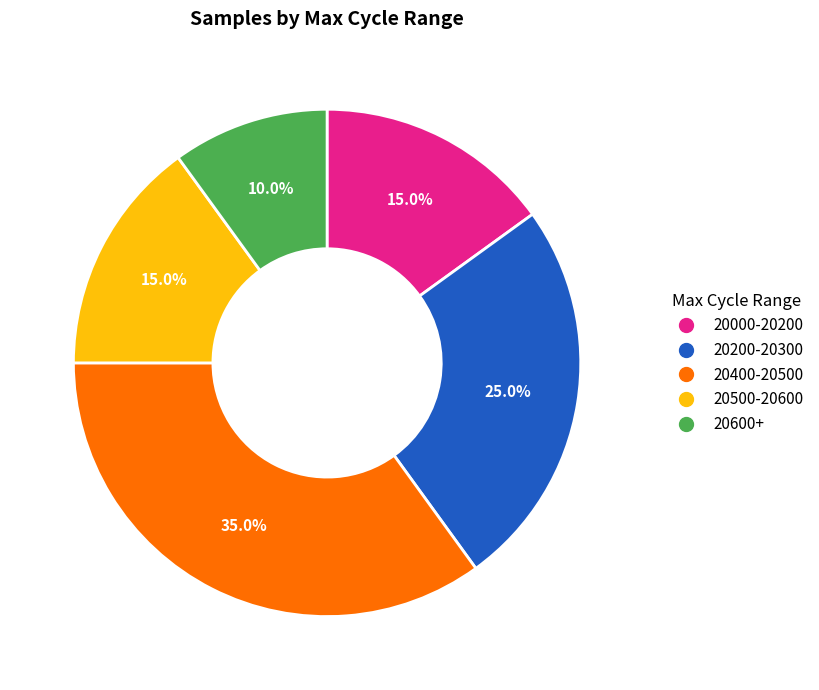

Is there any slice that represents more than half of the pie?

No